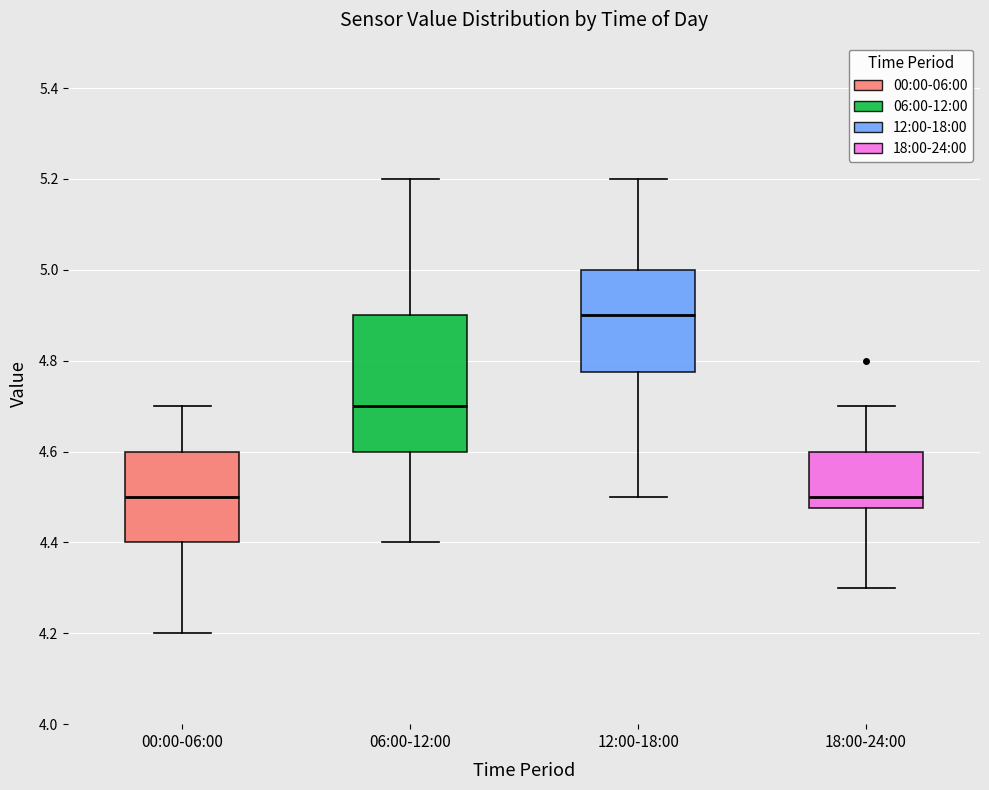

Reading left to right, read every box against the y-axis: the position of its median line, the range the box covers, and the ends of its whiskers. The values are not printed on the chart, so give them approximately, as read against the axis.

00:00-06:00: median 4.50, box 4.40 to 4.60, whiskers 4.20 to 4.70
06:00-12:00: median 4.70, box 4.60 to 4.90, whiskers 4.40 to 5.20
12:00-18:00: median 4.90, box 4.78 to 5.00, whiskers 4.50 to 5.20
18:00-24:00: median 4.50, box 4.48 to 4.60, whiskers 4.30 to 4.70